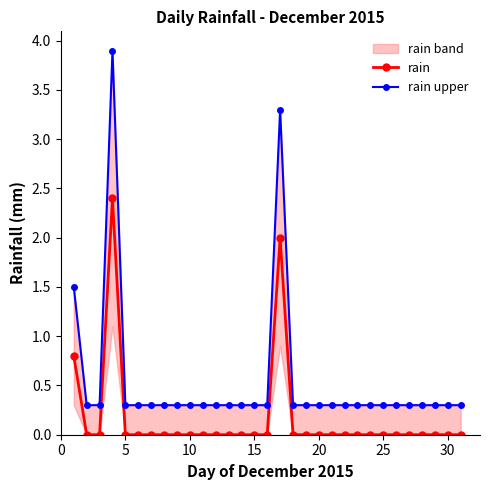

In rain, how many points are higher than both neighbors (excluding endpoints)?

2